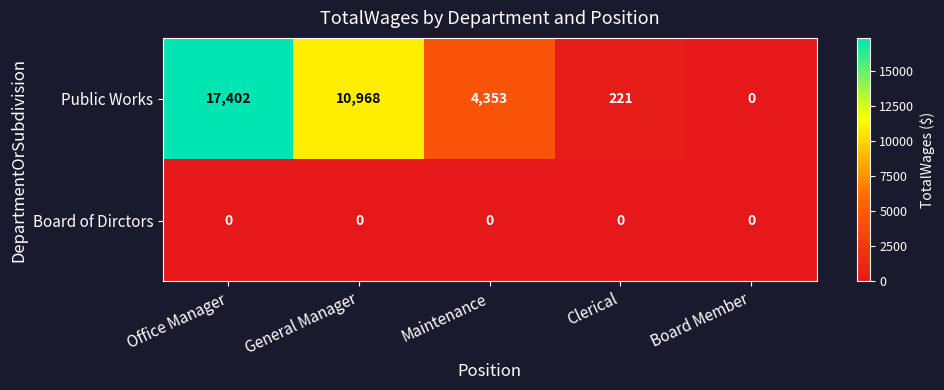

Which series has the largest total across all categories?

Public Works